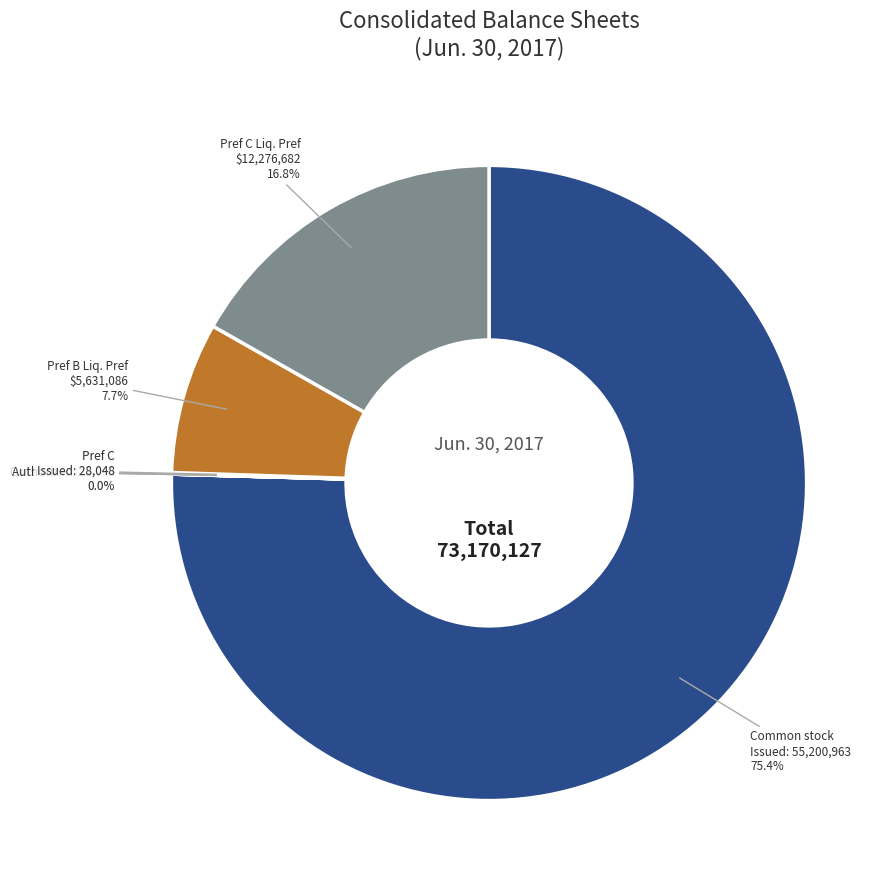

Is there any slice that represents more than half of the pie?

Yes